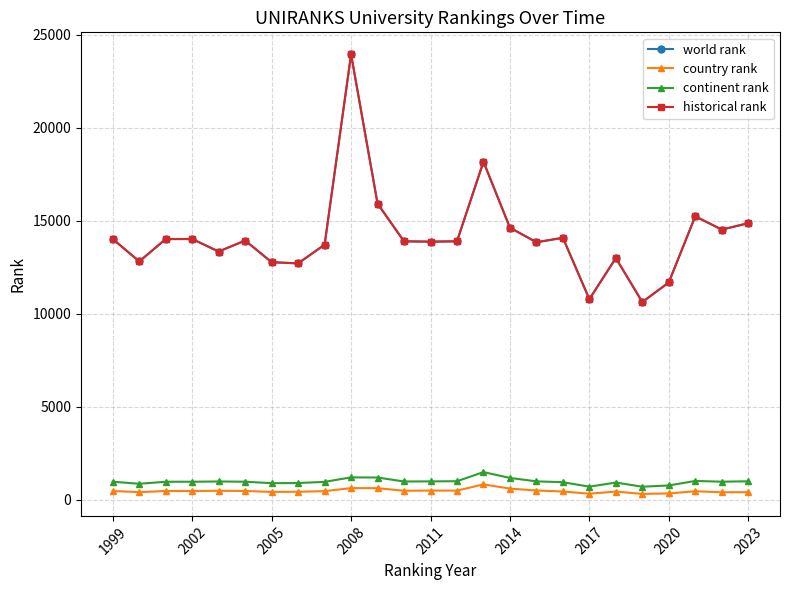

True or false: historical rank and continent rank cross at least once.

False